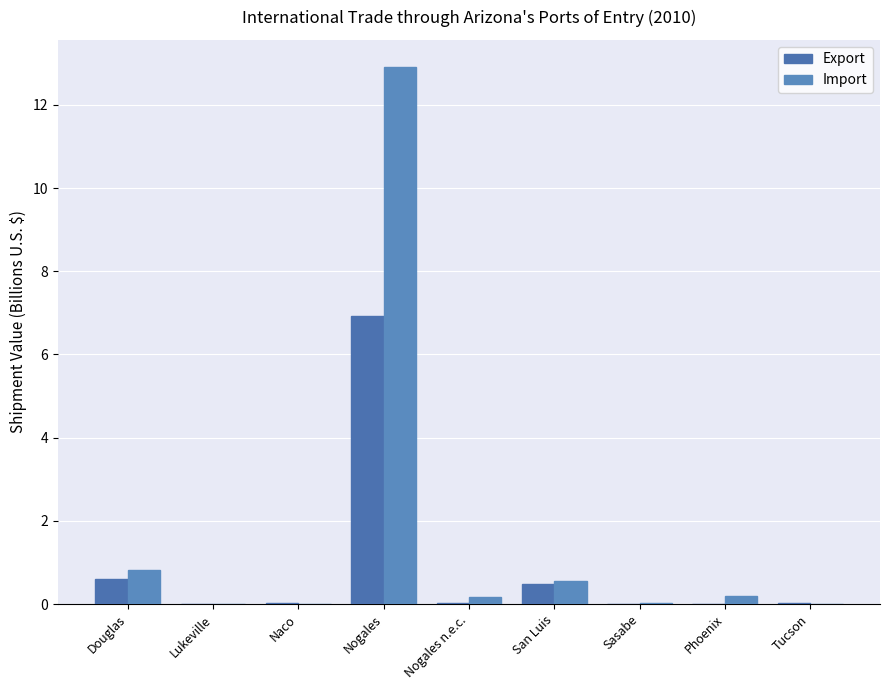

What is the label of the 2nd bar from the right?

Phoenix